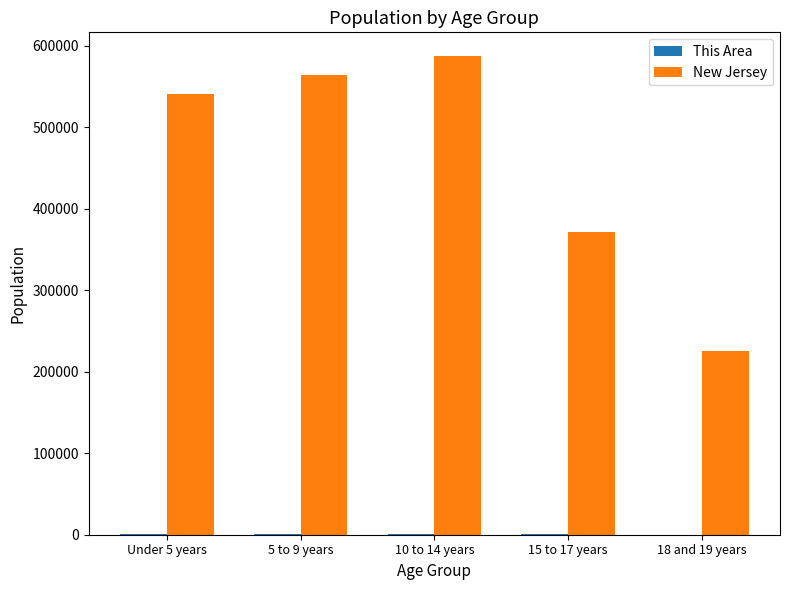

Are the bars grouped side by side (vs. stacked)?

Yes